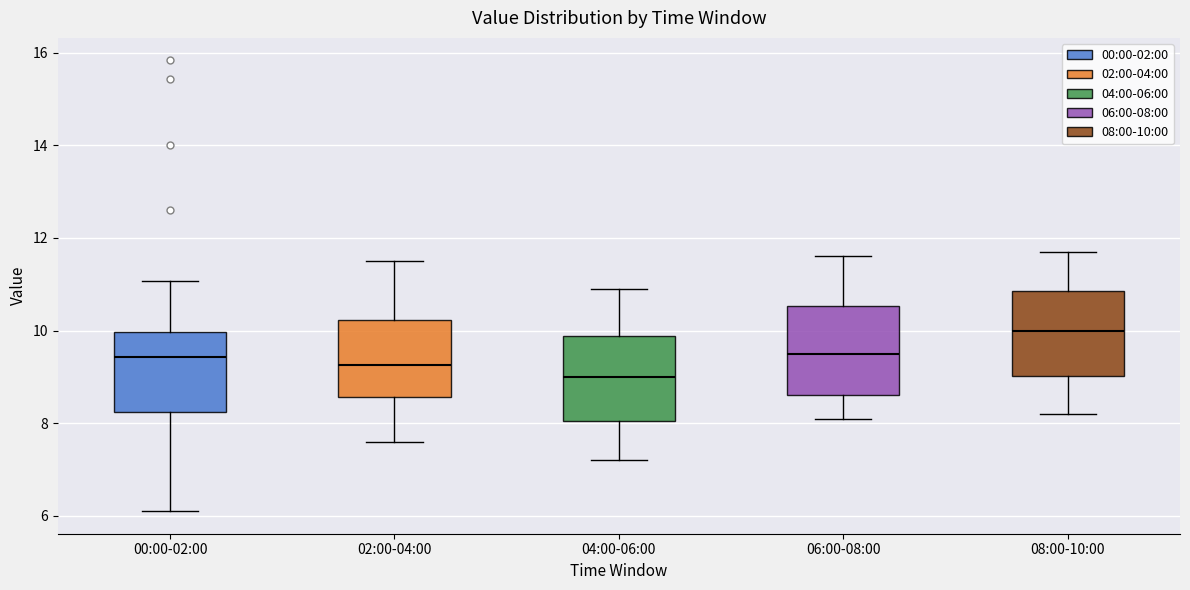

Reading left to right, read every box against the y-axis: the position of its median line, the range the box covers, and the ends of its whiskers. The values are not printed on the chart, so give them approximately, as read against the axis.

00:00-02:00: median 9.4, box 8.2 to 10.0, whiskers 6.2 to 11.0
02:00-04:00: median 9.2, box 8.6 to 10.2, whiskers 7.6 to 11.6
04:00-06:00: median 9.0, box 8.0 to 9.8, whiskers 7.2 to 11.0
06:00-08:00: median 9.6, box 8.6 to 10.6, whiskers 8.2 to 11.6
08:00-10:00: median 10.0, box 9.0 to 10.8, whiskers 8.2 to 11.8